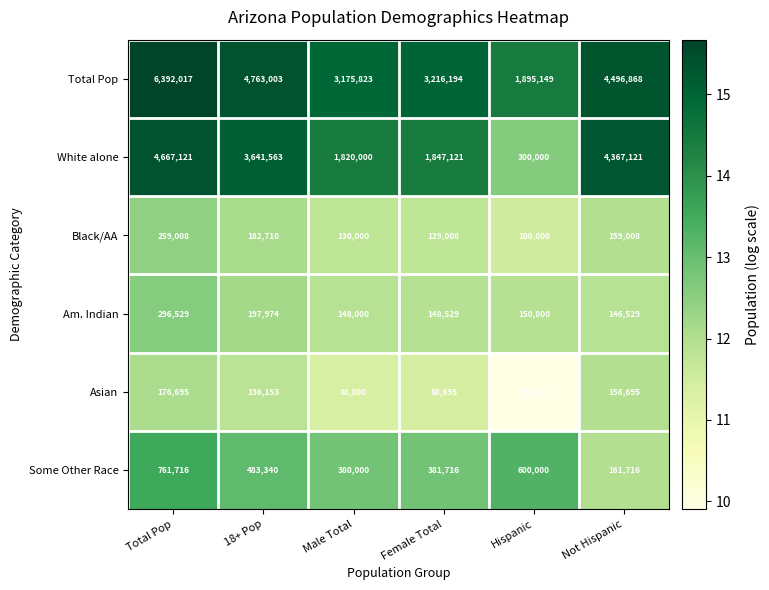

At which category is the sum across all series the highest?

Total Pop